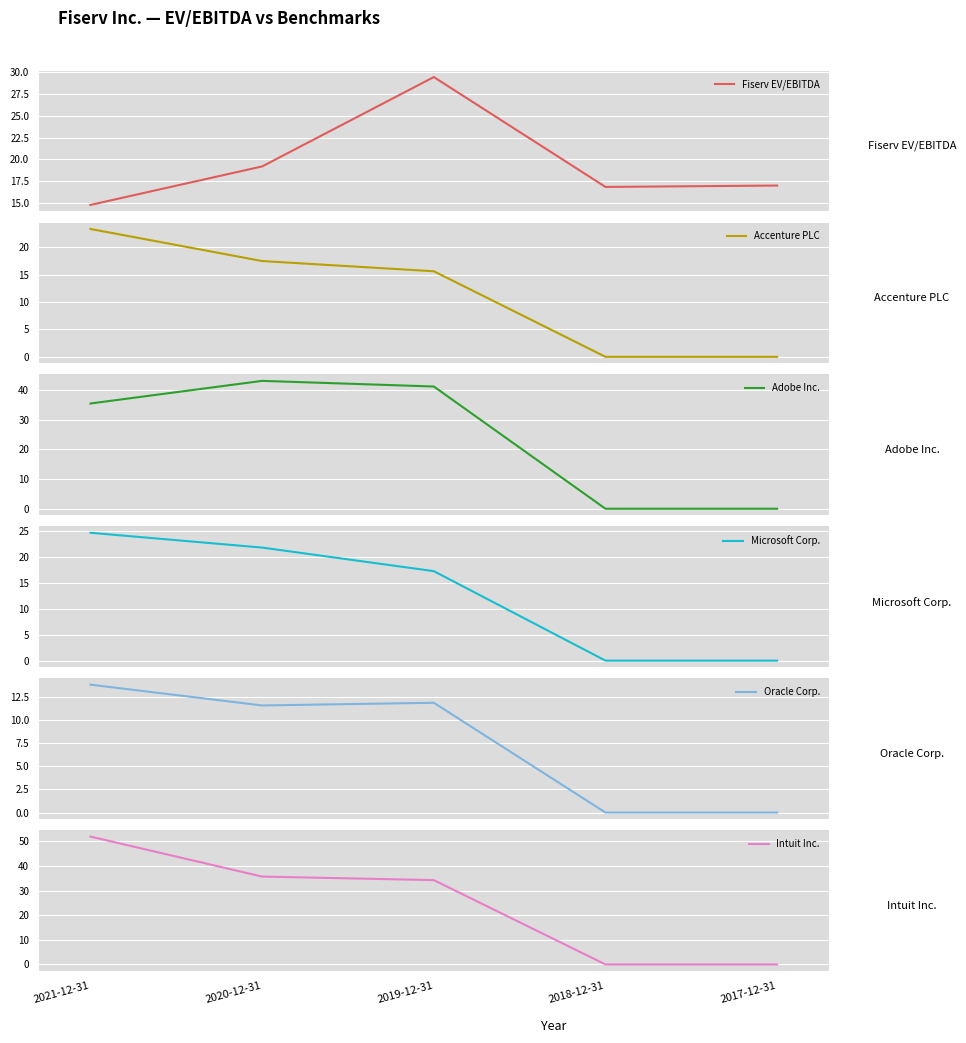

What is the difference between the Fiserv EV/EBITDA values at 2021-12-31 and 2020-12-31?

4.4